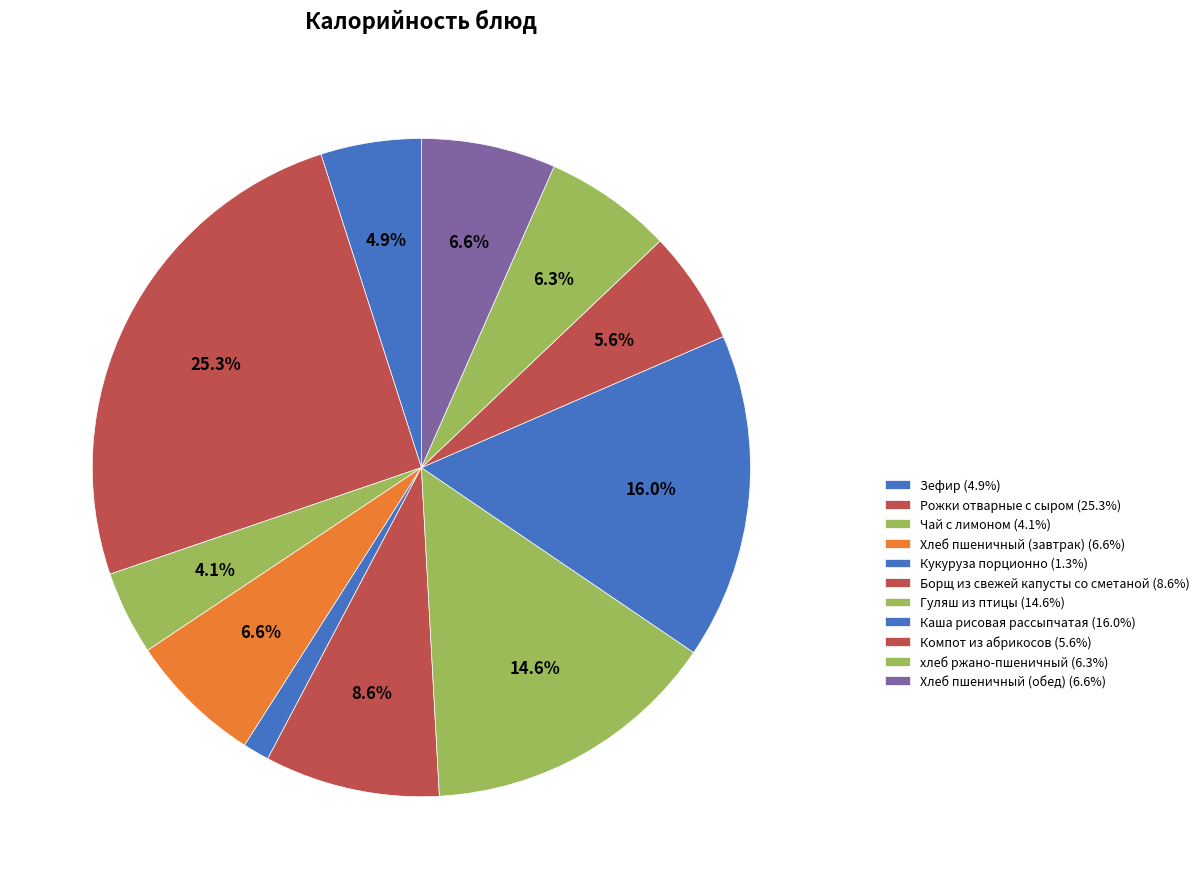

To the nearest percent, what is the combined percentage of Рожки отварные с сыром and хлеб ржано-пшеничный?

32%